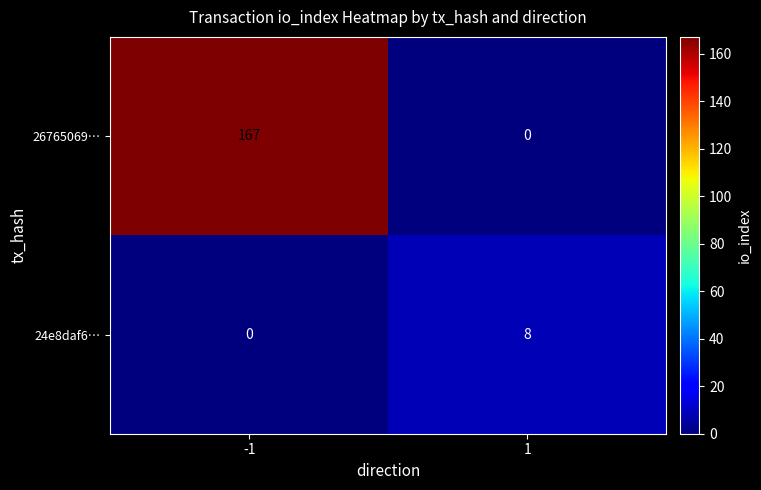

Count the number of data series in this chart.

2